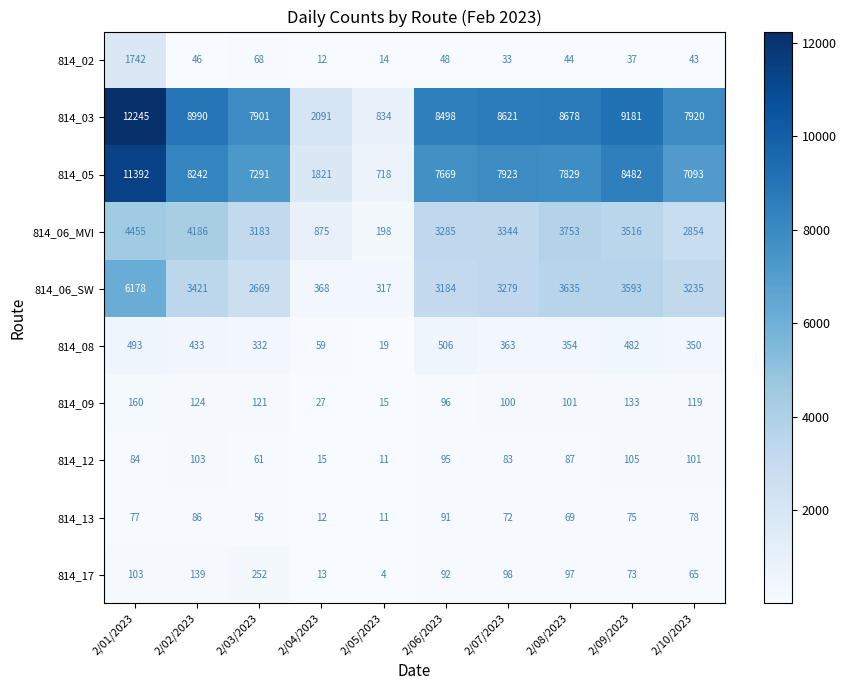

Where does the 814_17 series first go above 97?

2/01/2023